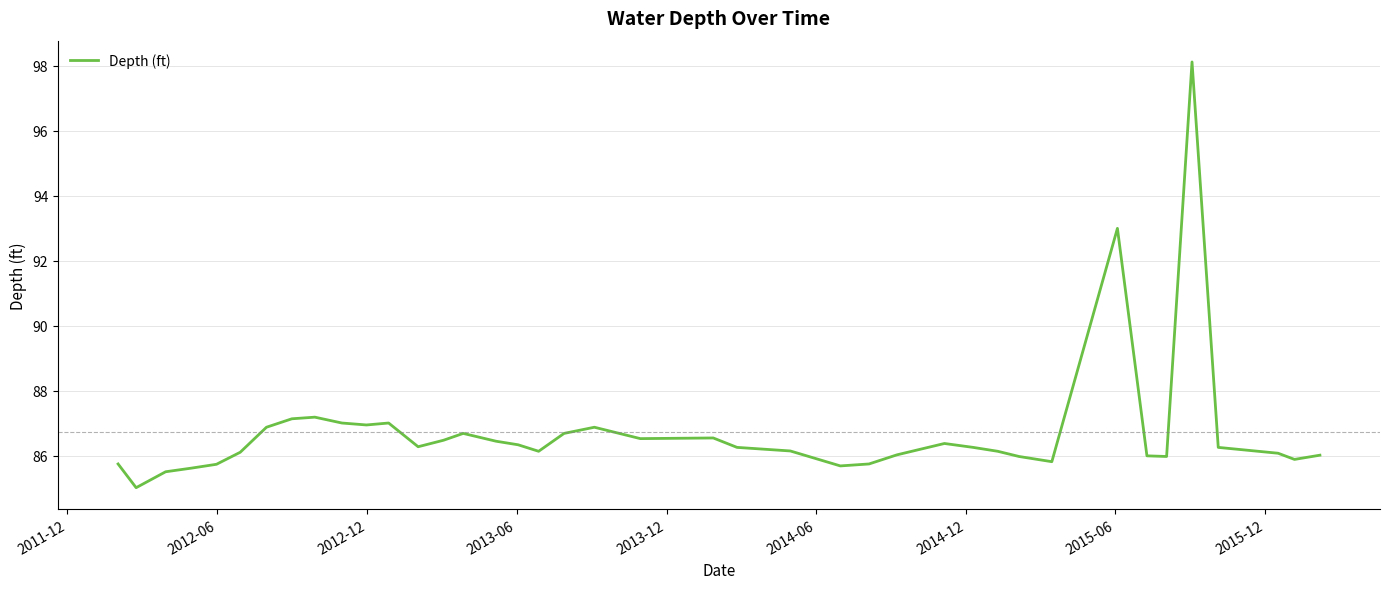

What is the difference between the maximum and minimum values?

13.1